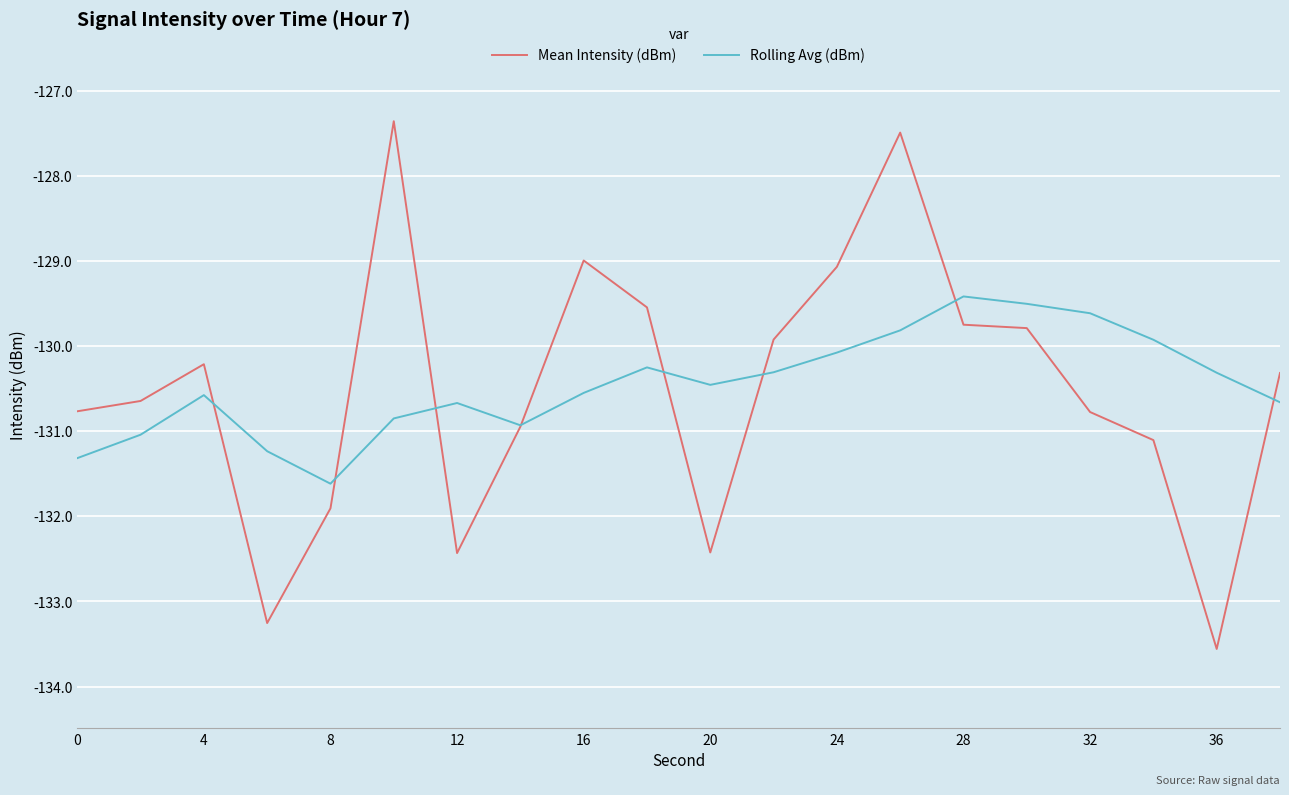

How many interior local peaks does the Rolling Avg (dBm) series have?

4